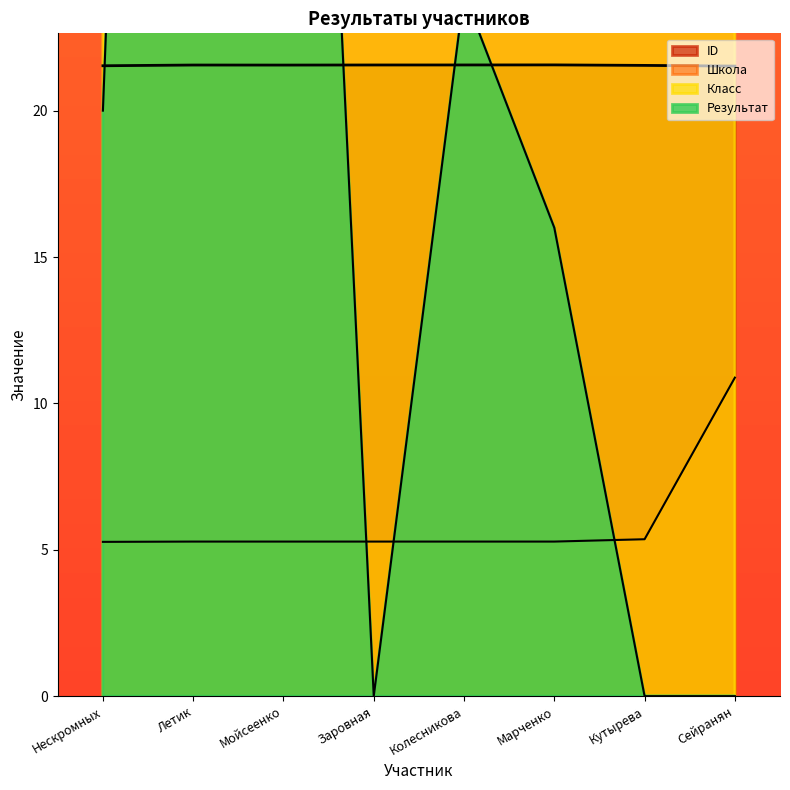

Is the value of Школа at Колесникова greater than the value of ID at Марченко?

No